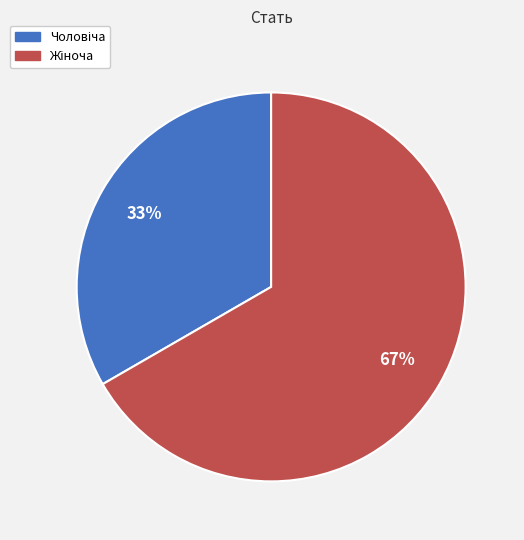

Is there any slice that represents more than half of the pie?

Yes